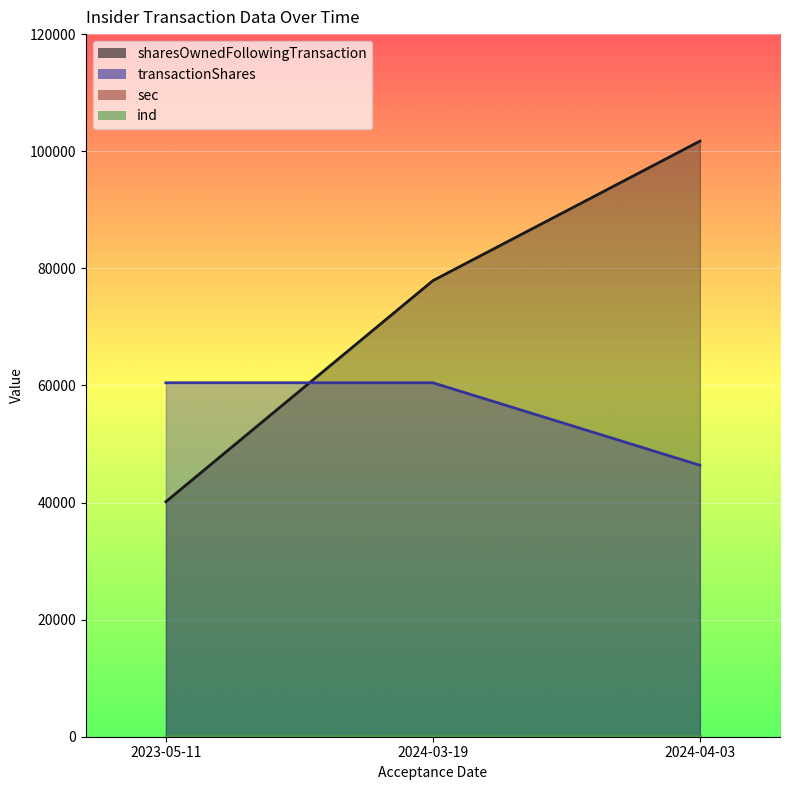

Rank the series by their average value, from highest to lowest.

sharesOwnedFollowingTransaction, transactionShares